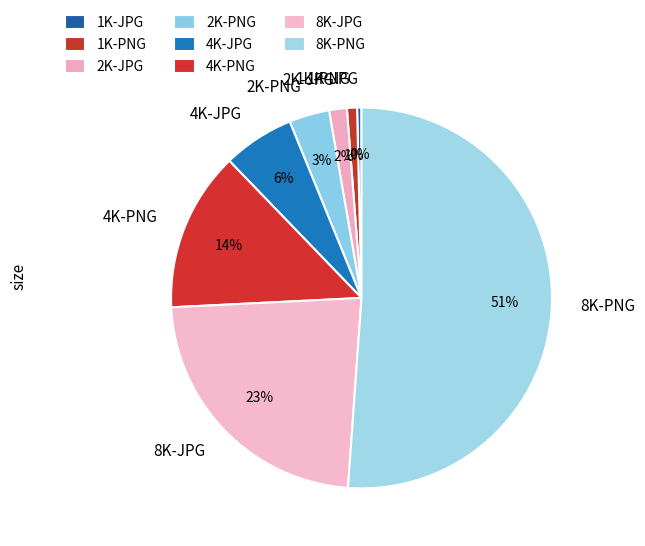

True or false: 2K-PNG accounts for 3% of the total.

True